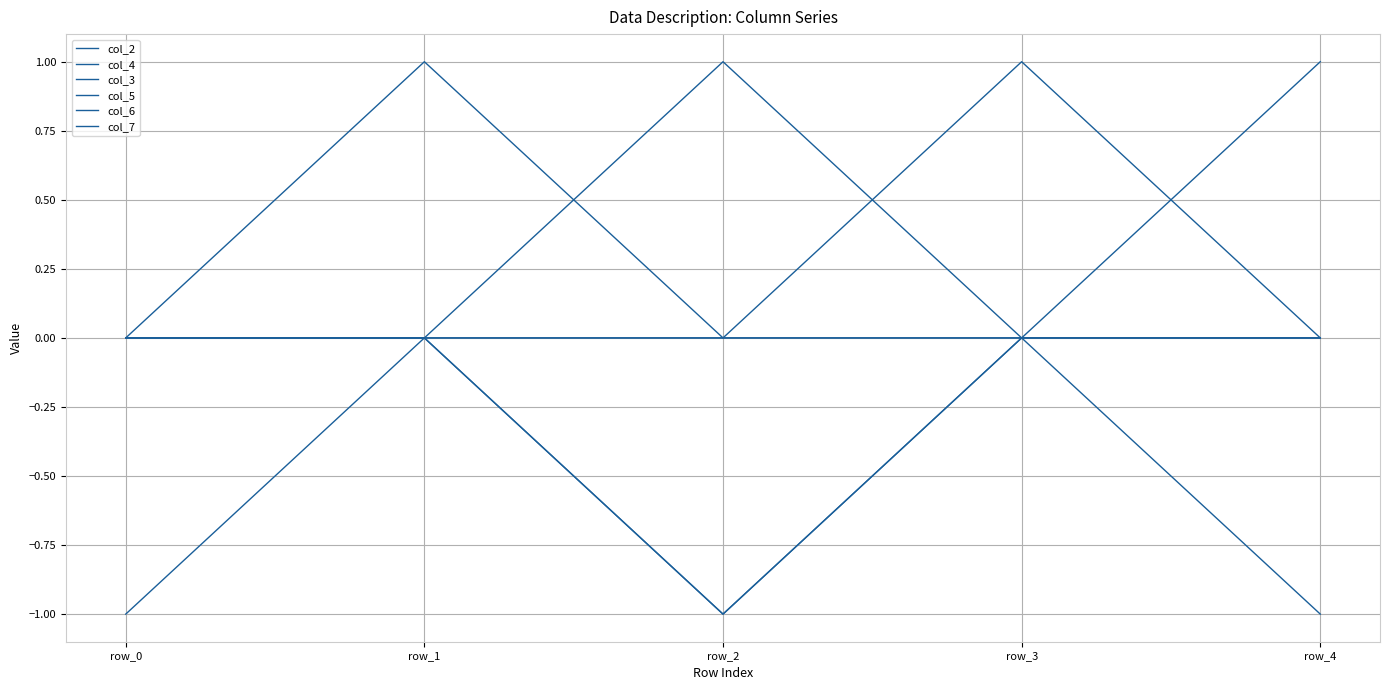

How many lines are shown in the chart?

6